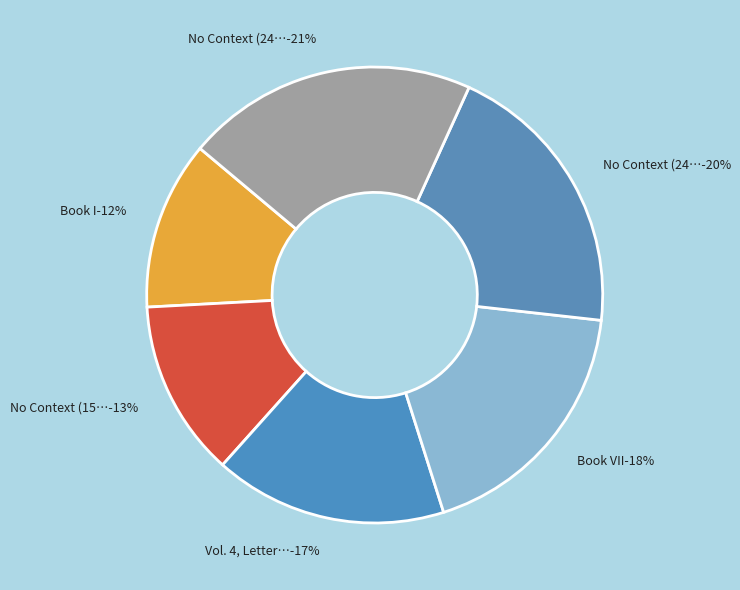

How many slices are in this pie chart?

6